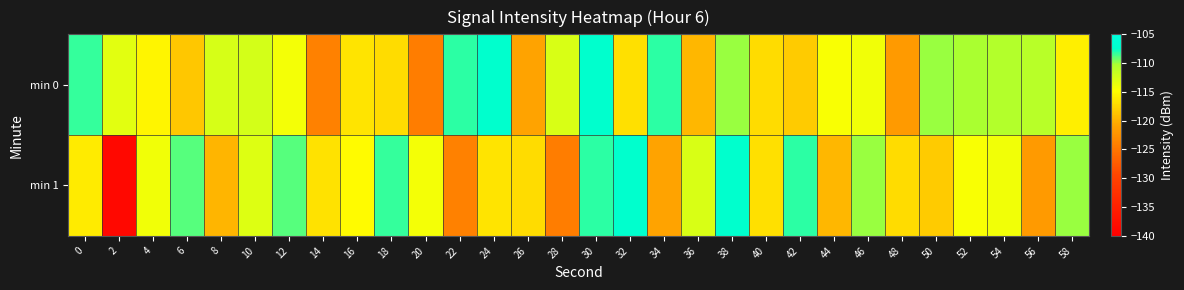

What is the minimum value shown in the chart?

-138.7